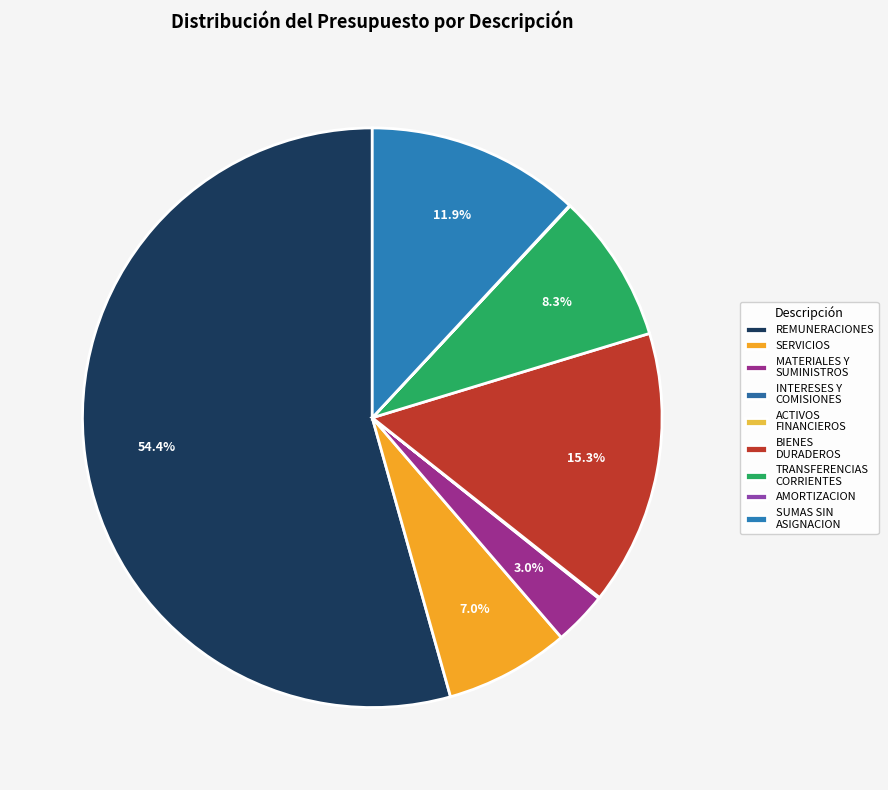

What is the largest slice in the pie chart?

REMUNERACIONES